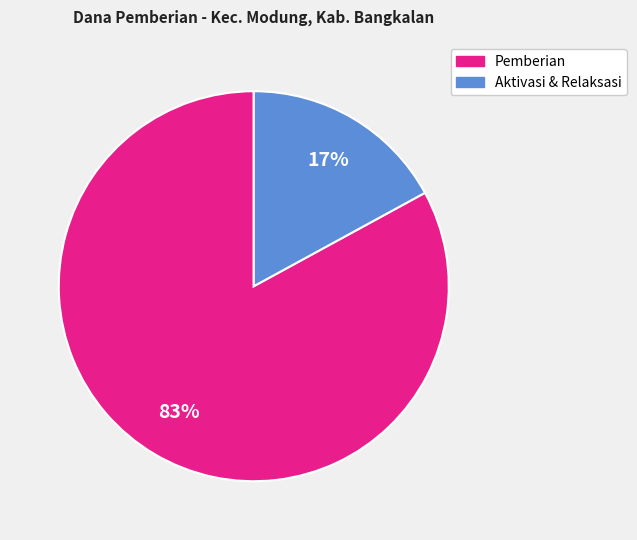

To the nearest percent, what is the average slice percentage?

50%